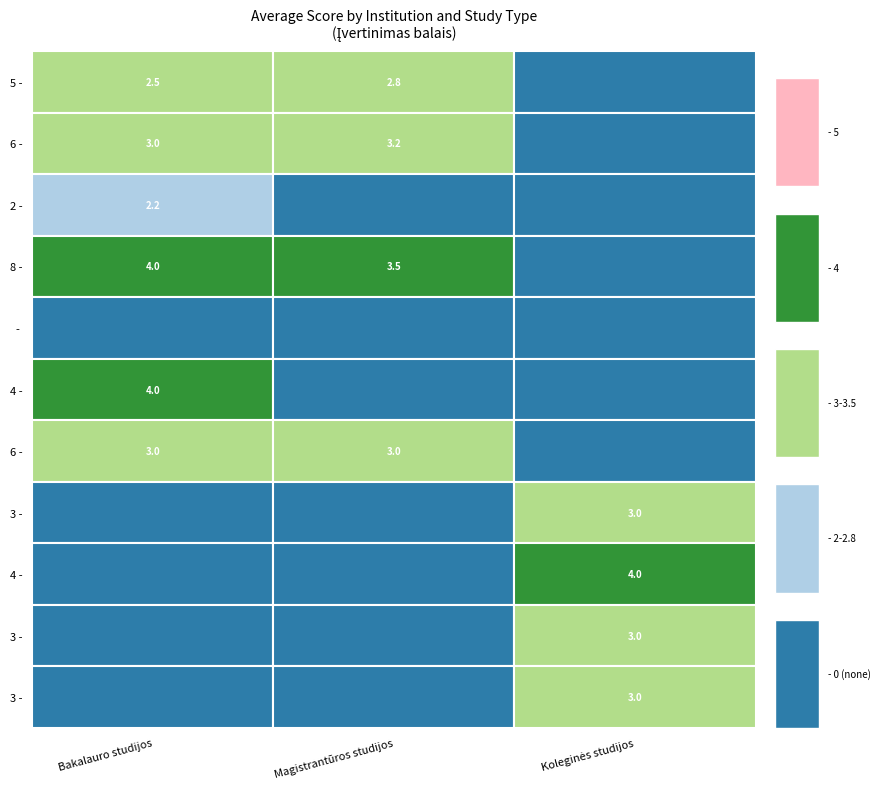

At which label does Mykolo Romerio universitetas reach its peak?

Bakalauro studijos